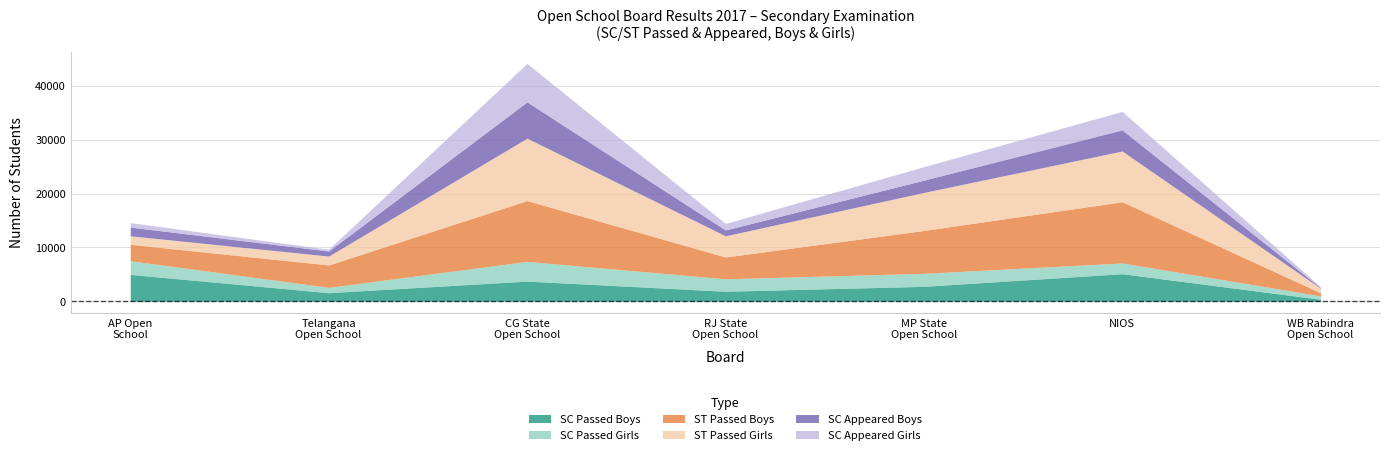

Between which two adjacent categories do SC Appeared Boys and SC Appeared Girls first intersect?

Telangana Open School Society and Chhattisgarh State Open School